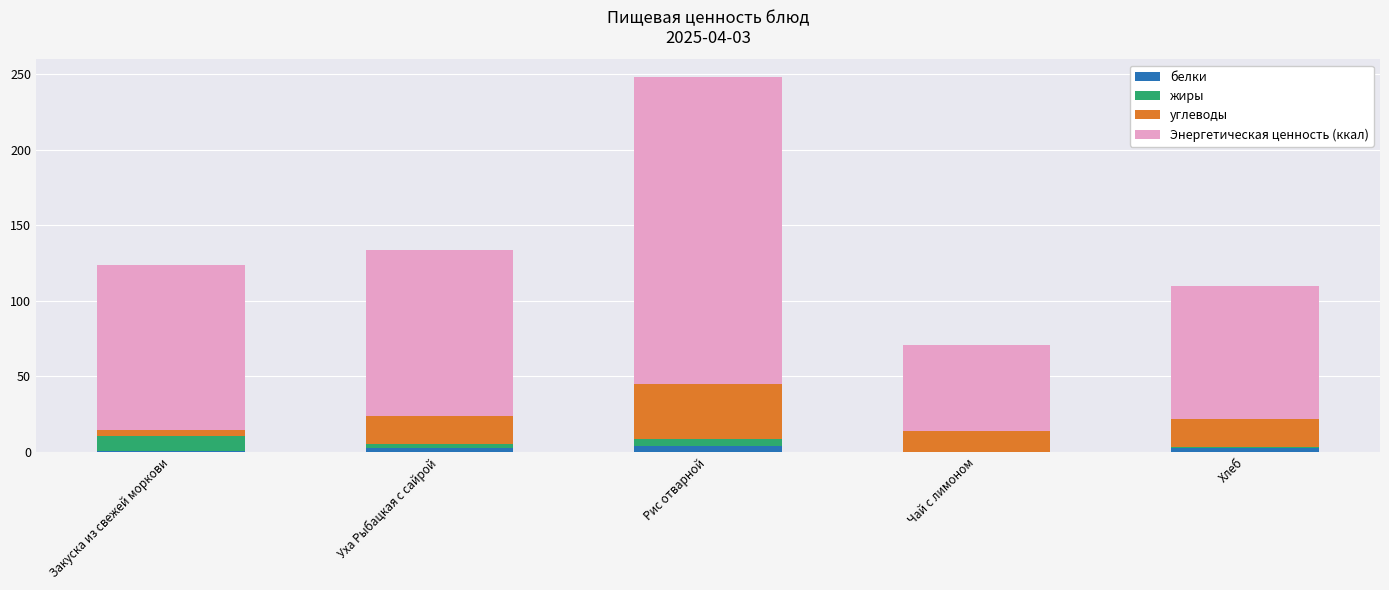

What is the difference between the жиры values at Закуска из свежей моркови and Рис отварной?

5.3